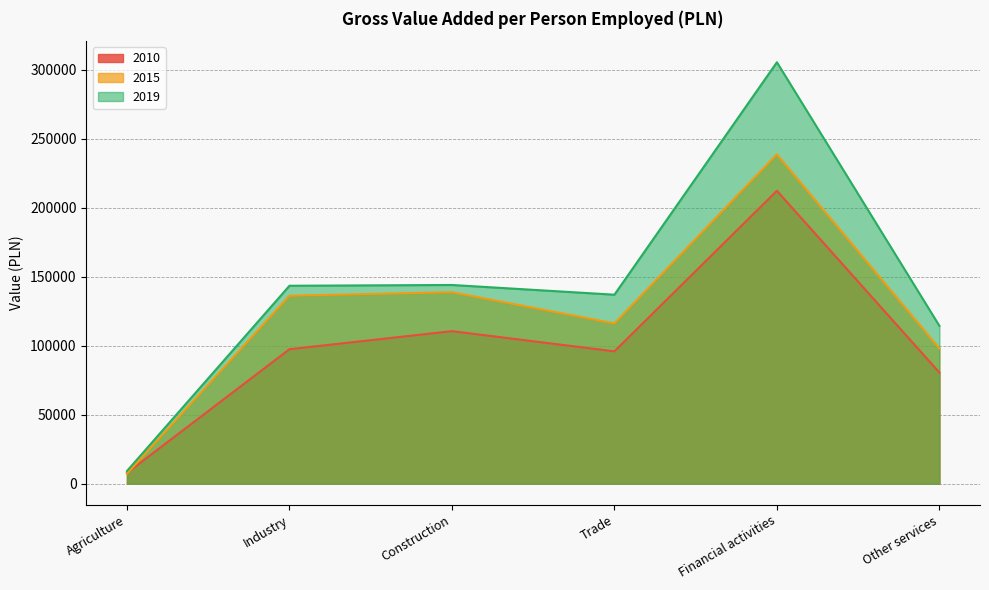

Between Industry and Financial activities, which series saw the biggest shift?

2019